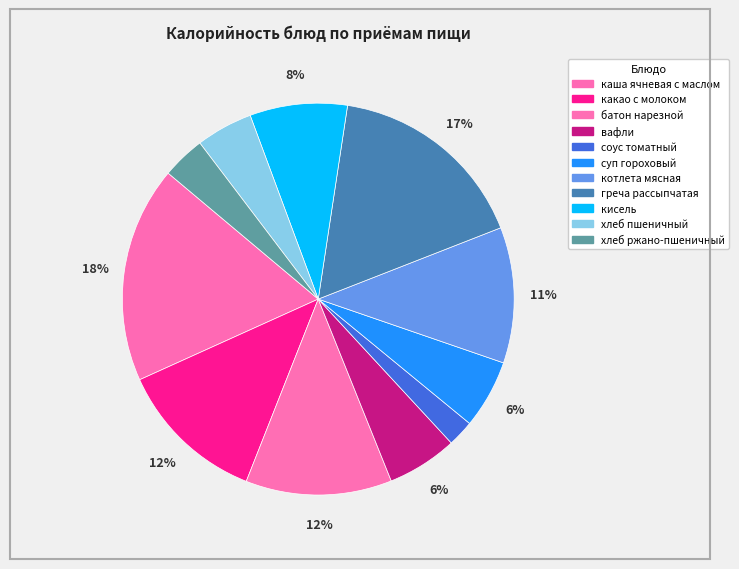

How many segments does this pie chart have?

11